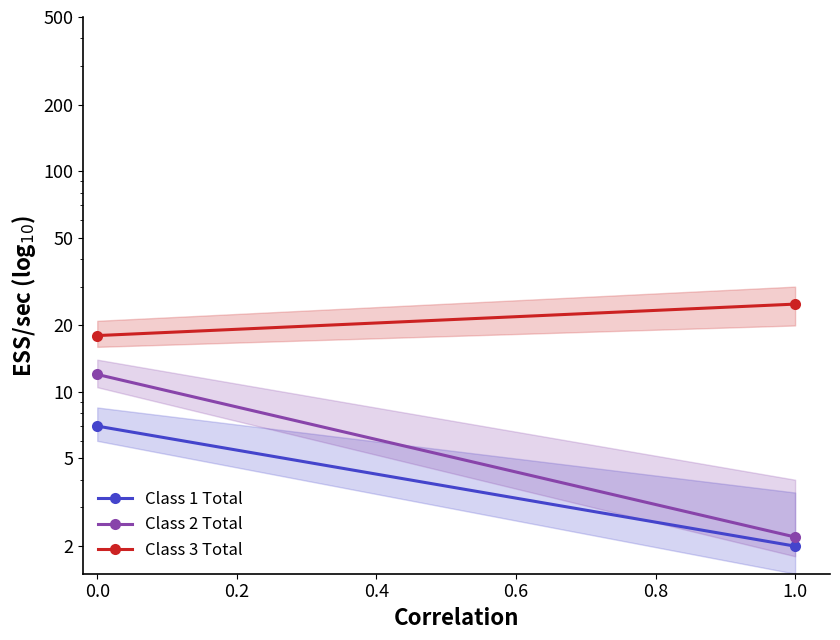

True or false: Class 1 Total has a value of 3.1 at 1.0.

False